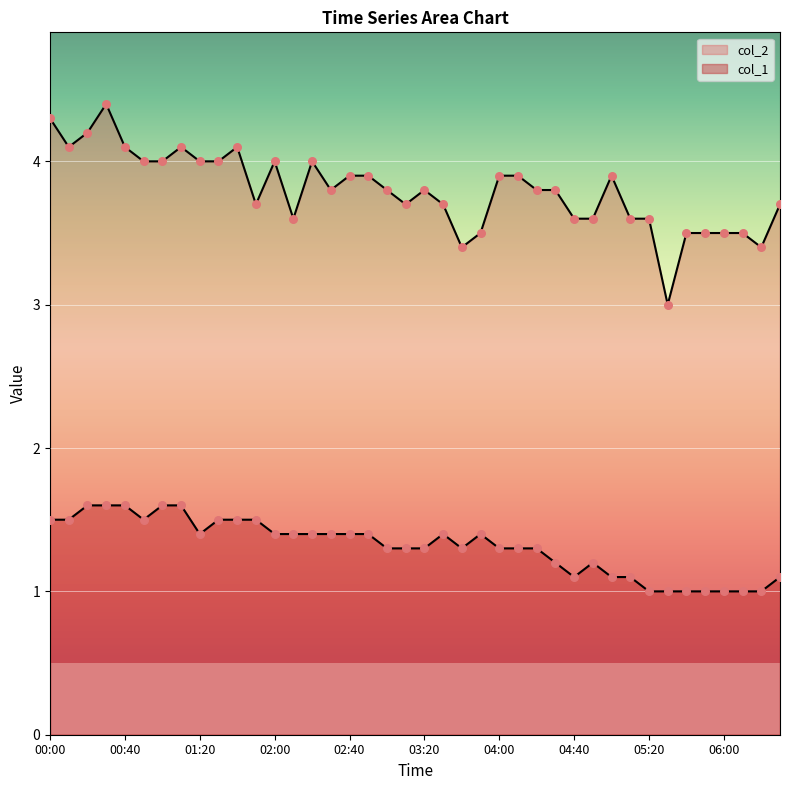

At which category is the sum across all series the highest?

00:30